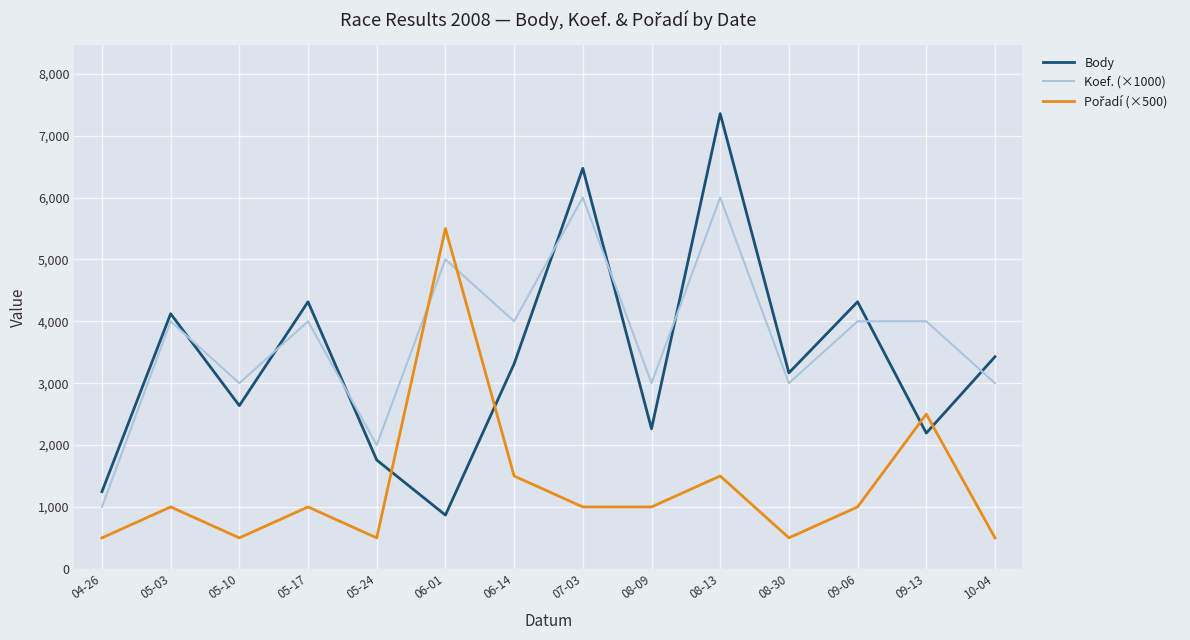

The value of Body at 05-10 is 2637. True or false?

True